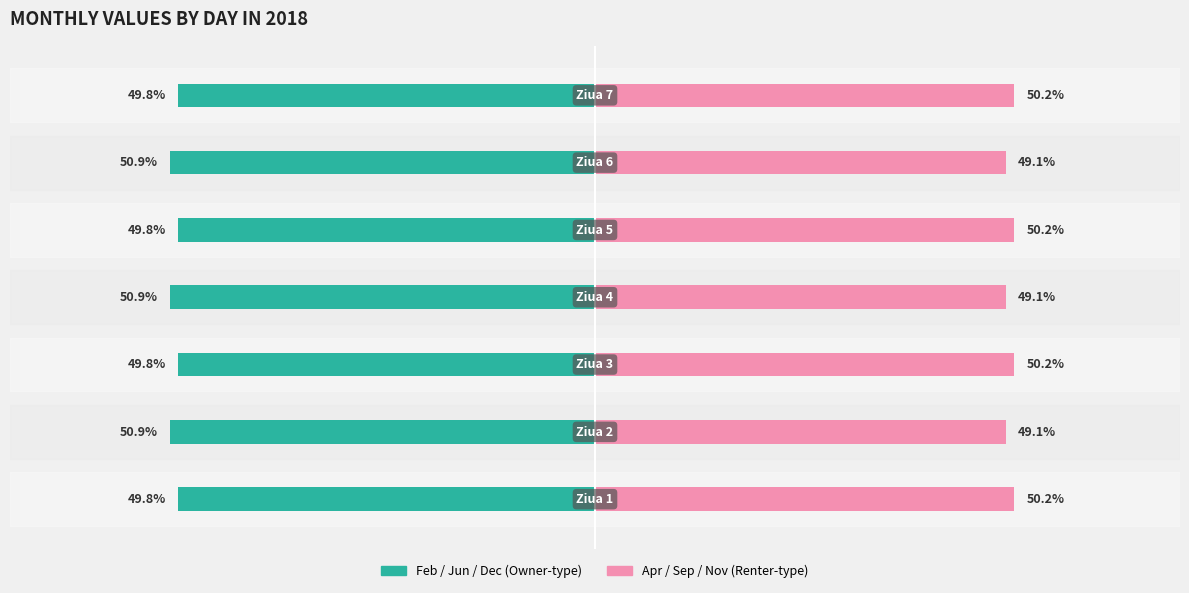

What is the sum of all 2018-04 / 2018-09 / 2018-11 values?

348.0